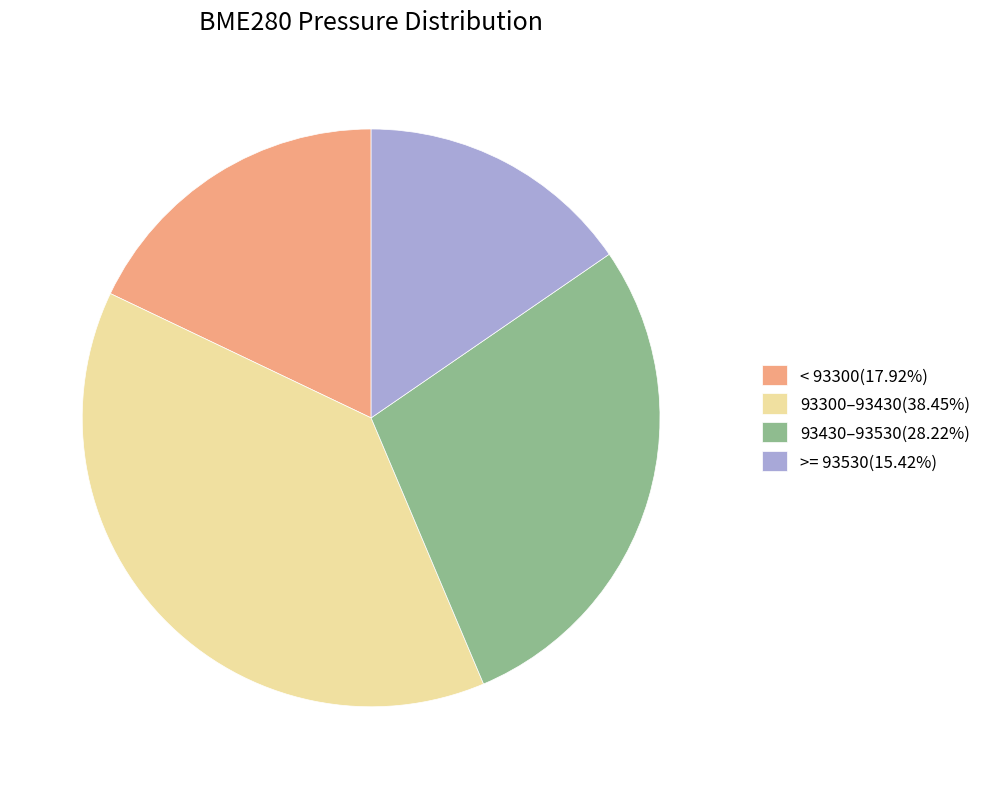

Is the sum of < 93300(17.92%) and >= 93530(15.42%) greater than half?

No